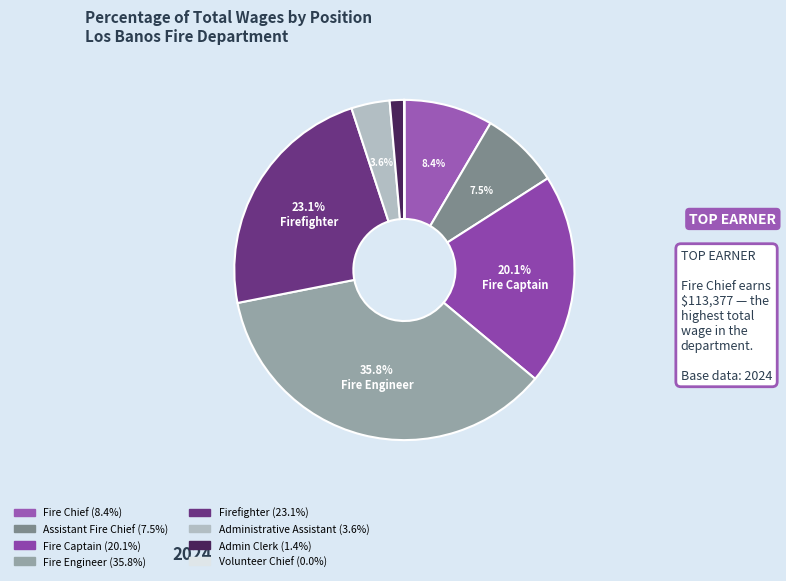

What is the change in value from Assistant Fire Chief to Fire Captain?

+169159